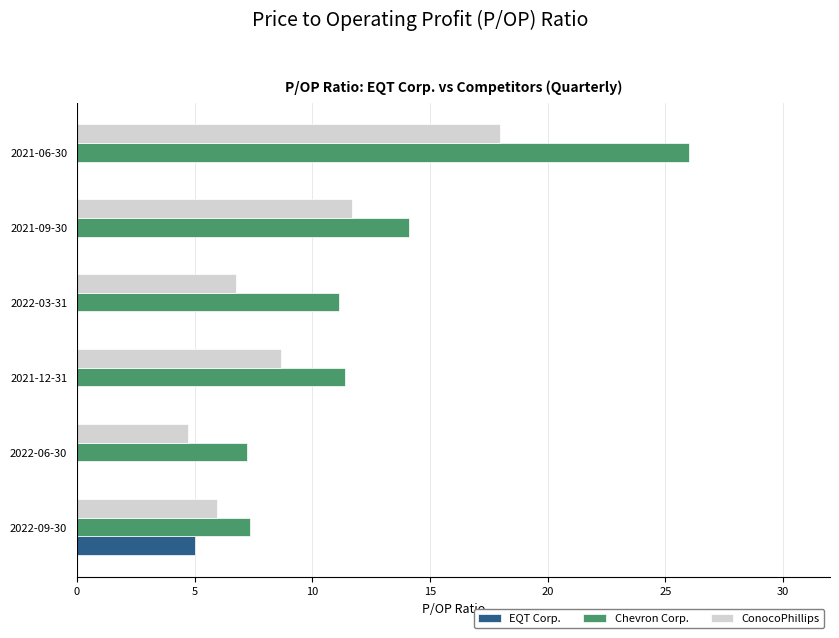

Count the number of categories in the chart.

6